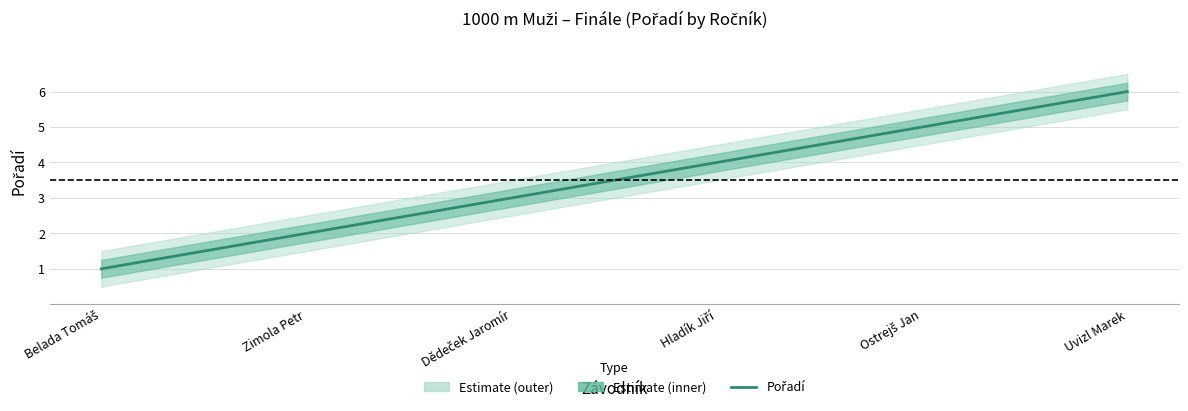

Reading left to right, list all the values displayed in this chart.

Belada Tomáš=1	Zimola Petr=2	Dědeček Jaromír=3	Hladík Jiří=4	Ostrejš Jan=5	Uvizl Marek=6